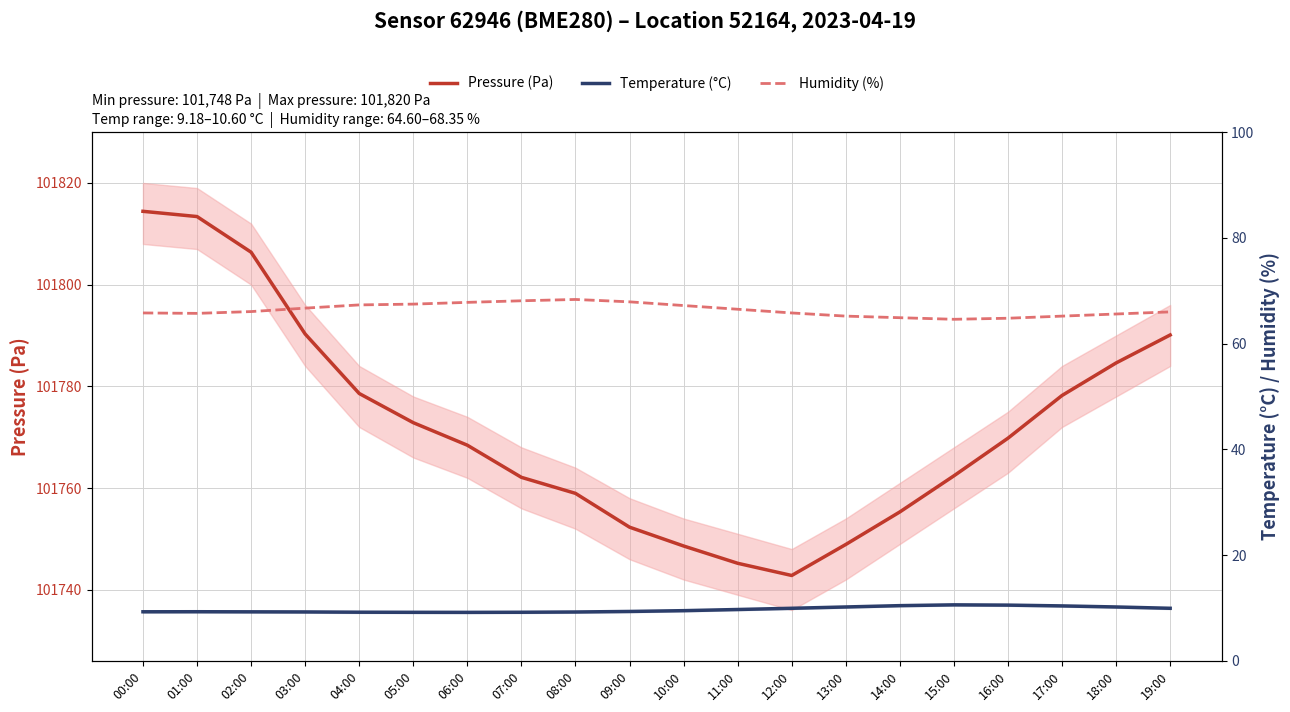

At which category is the sum across all series the highest?

00:00